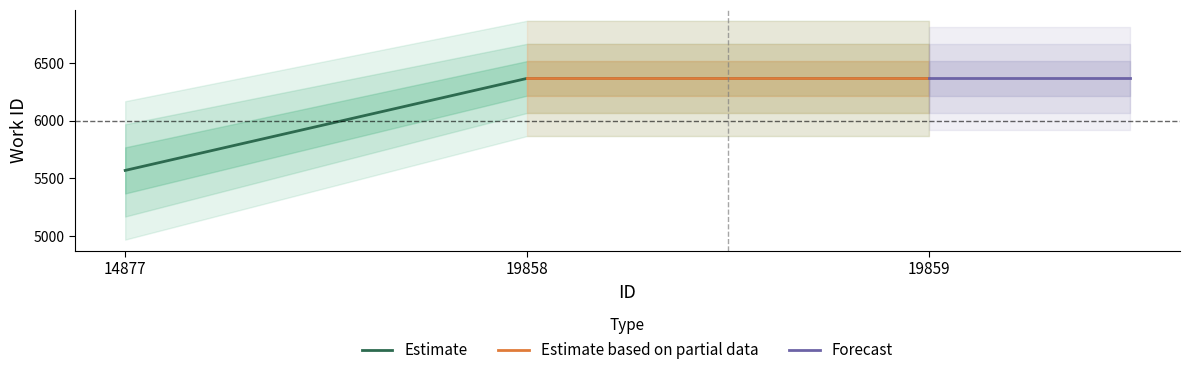

Read the value at 19859, to the nearest 50.

6350